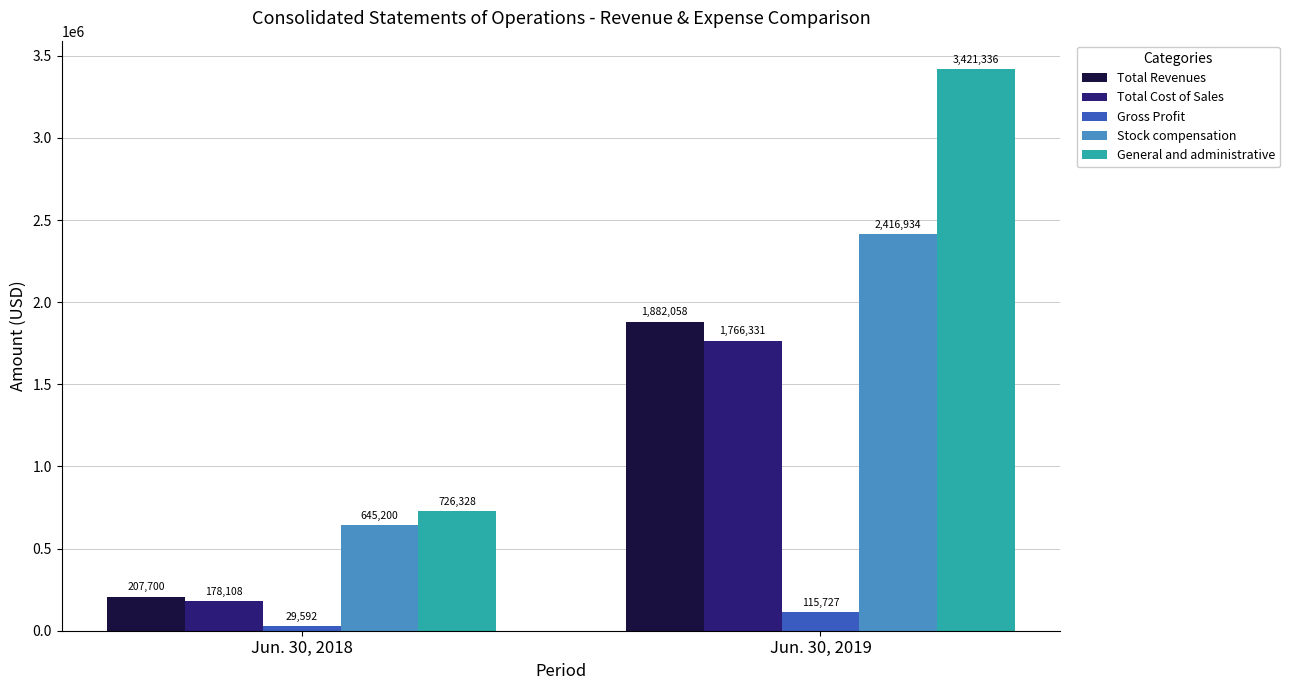

How many distinct data groups are displayed?

5